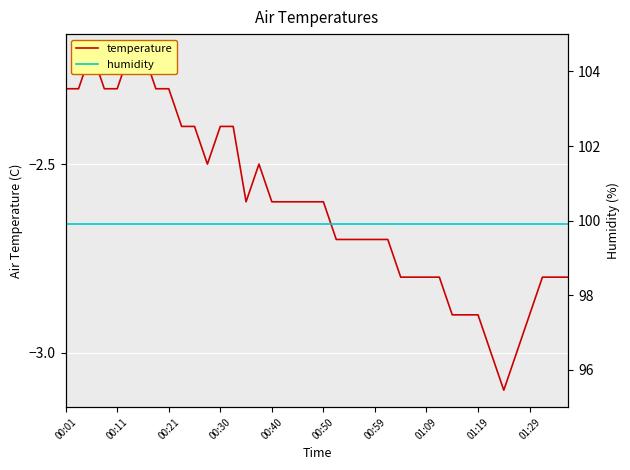

What is the minimum value shown in the chart?

-3.1